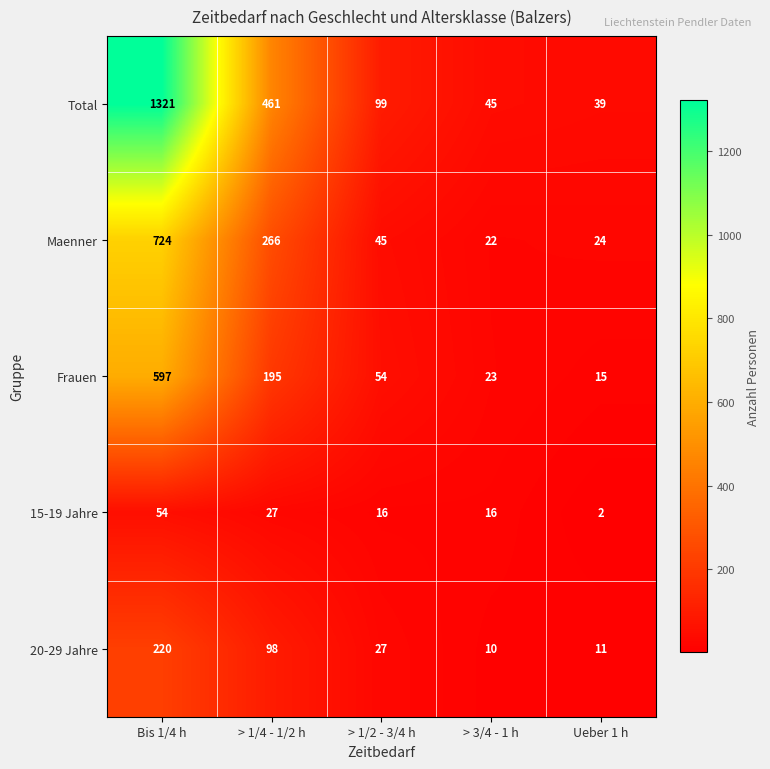

Which series has the widest spread of values?

Total